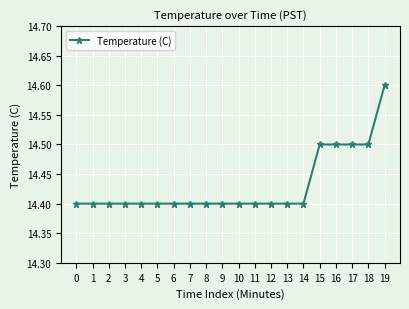

Approximately how many times larger is the value at 11 compared to 16?

1.0